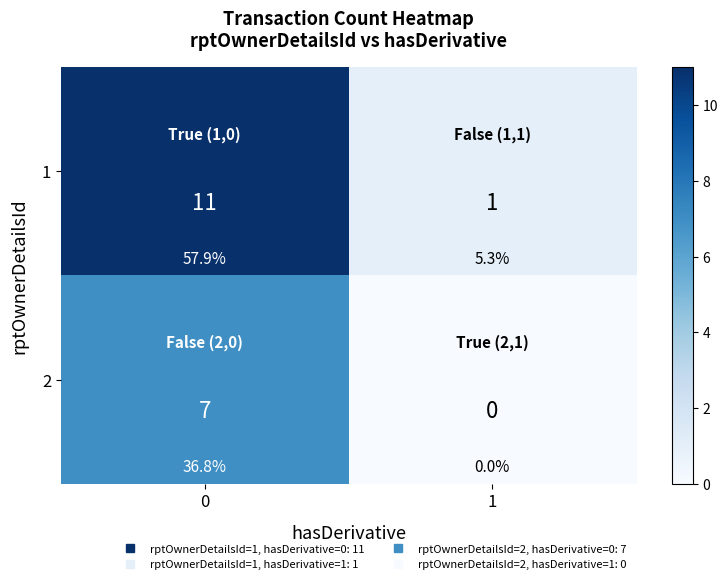

At how many categories does at least one series exceed 0?

2